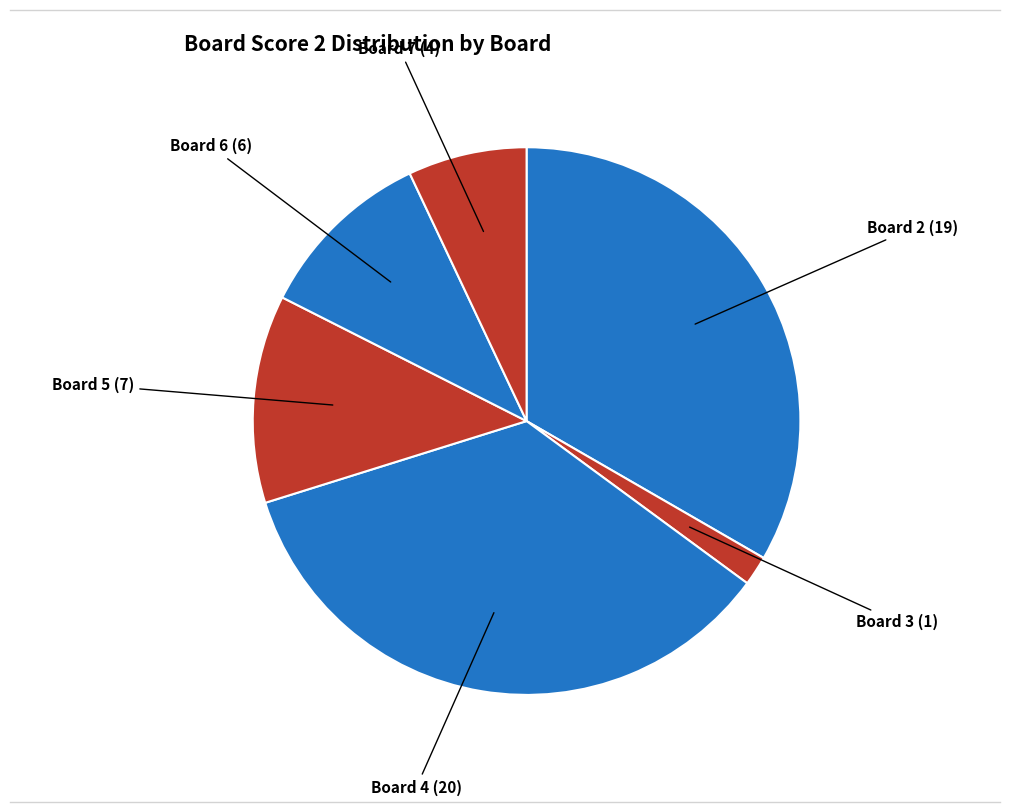

How many slices are in this pie chart?

6